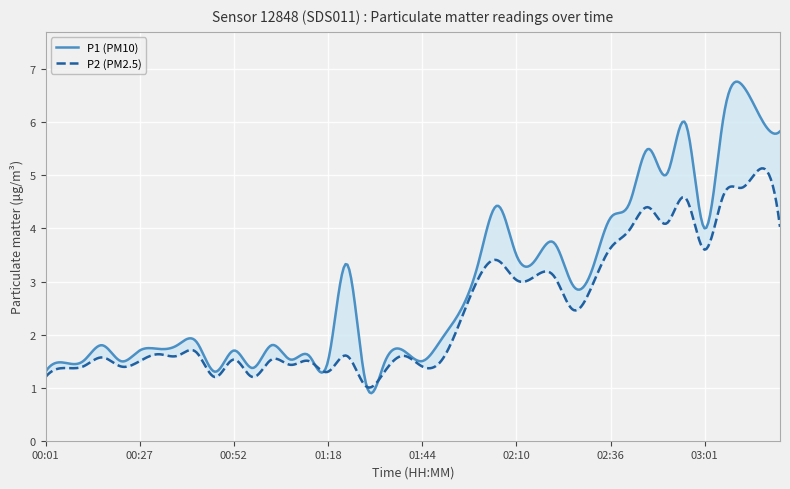

The value of P2 at 02:25 is 3.3. True or false?

False